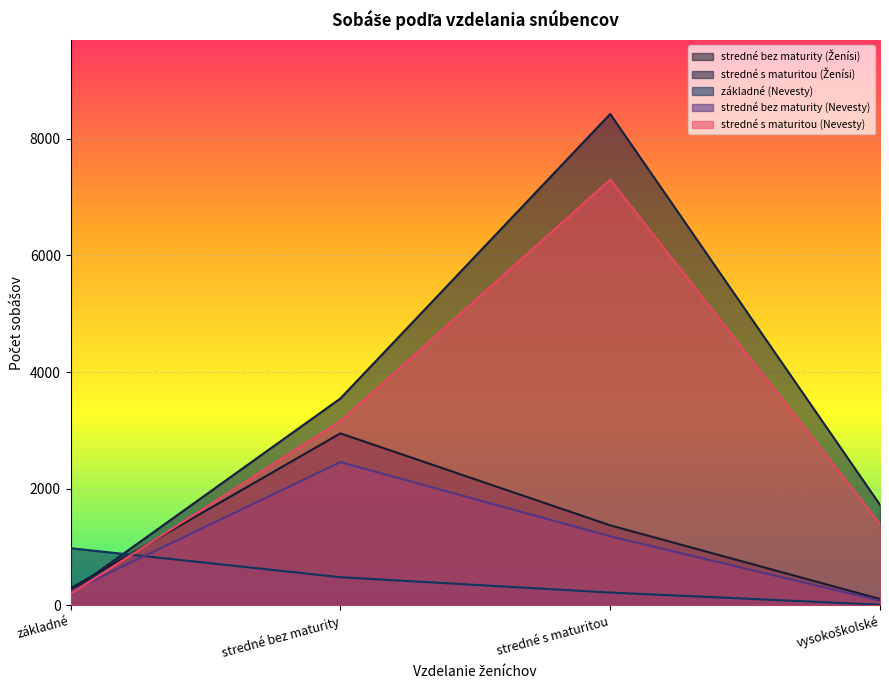

What is the difference between the second highest and second lowest values in the stredné s maturitou (Ženísi) series?

1822